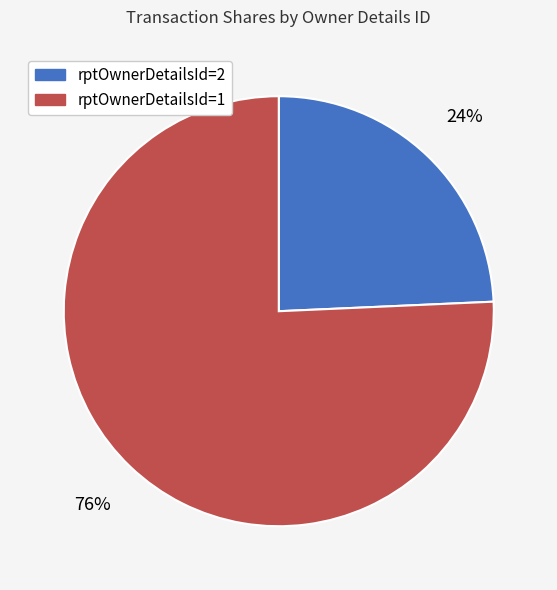

What is the largest slice in the pie chart?

rptOwnerDetailsId=1